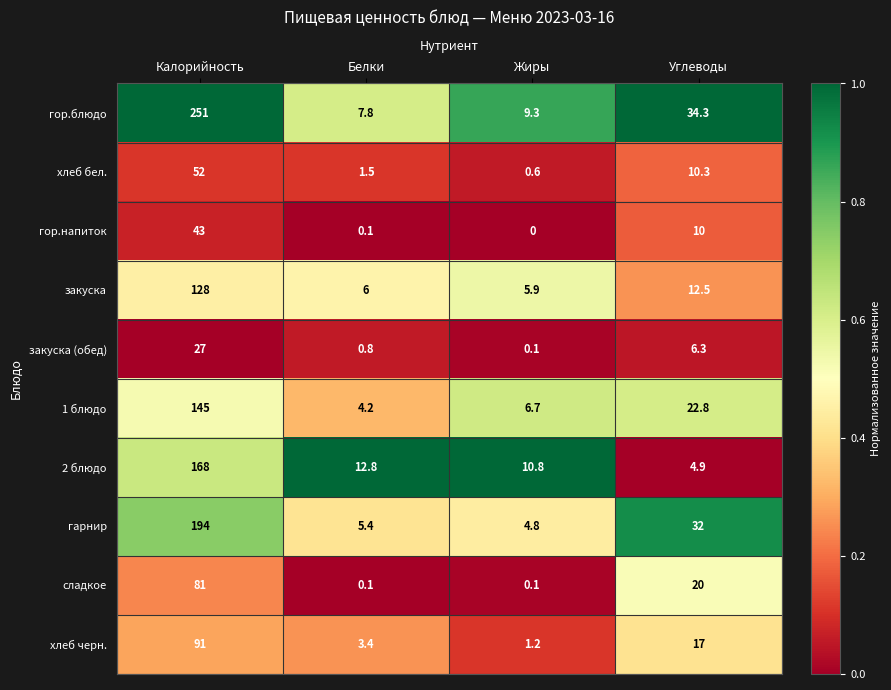

Between Калорийность and Белки, which series saw the biggest shift?

гор.блюдо